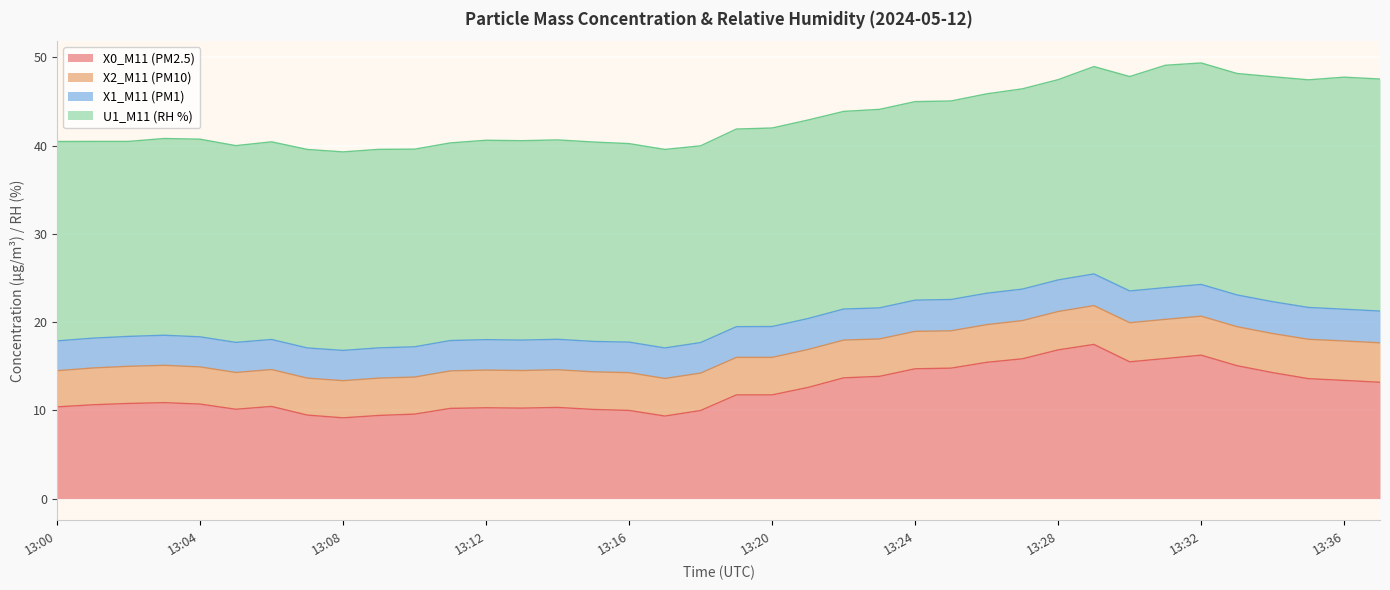

What is the difference between the X1_M11 (PM1) values at 13:32 and 13:01?

0.2